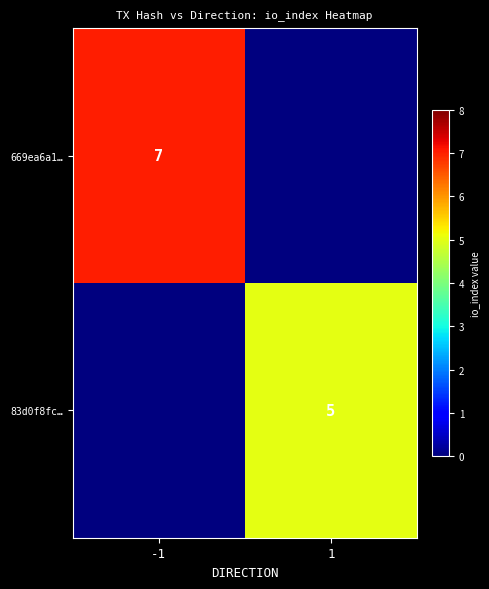

Is the value of 83d0f8fc… at 1 greater than the value of 669ea6a1… at -1?

No